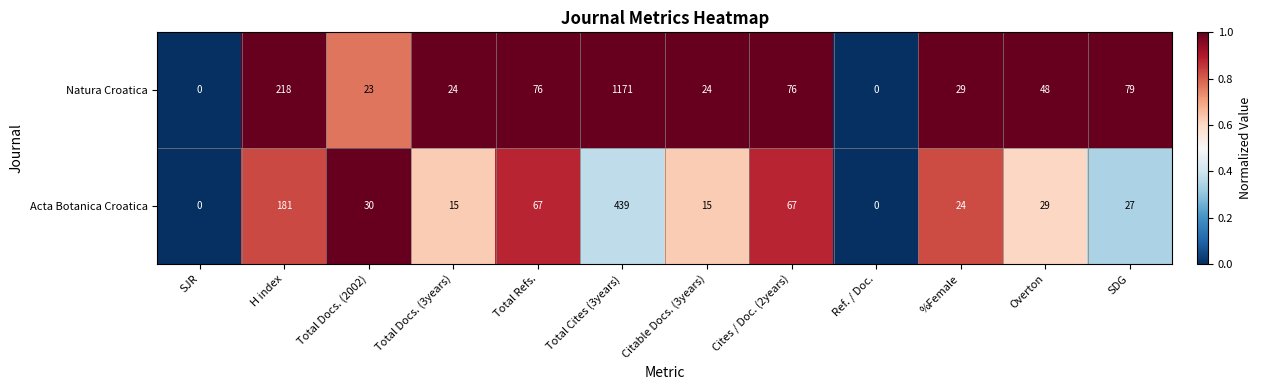

Which category has the highest value across all series?

Total Cites (3years)